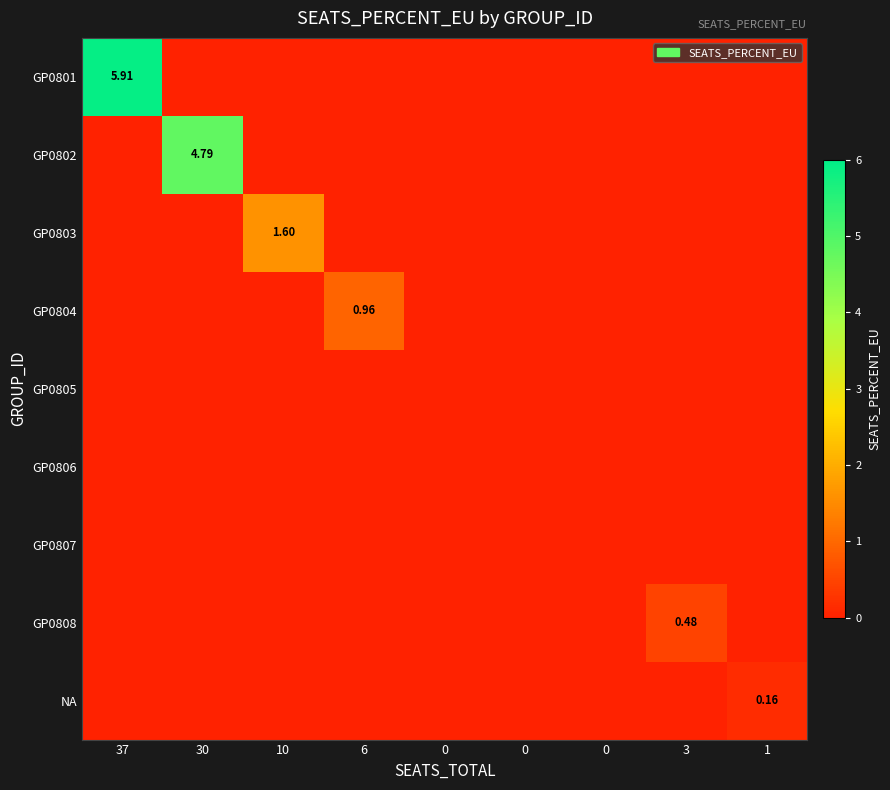

Count the GP0803 values in the range 0 to 1.

8